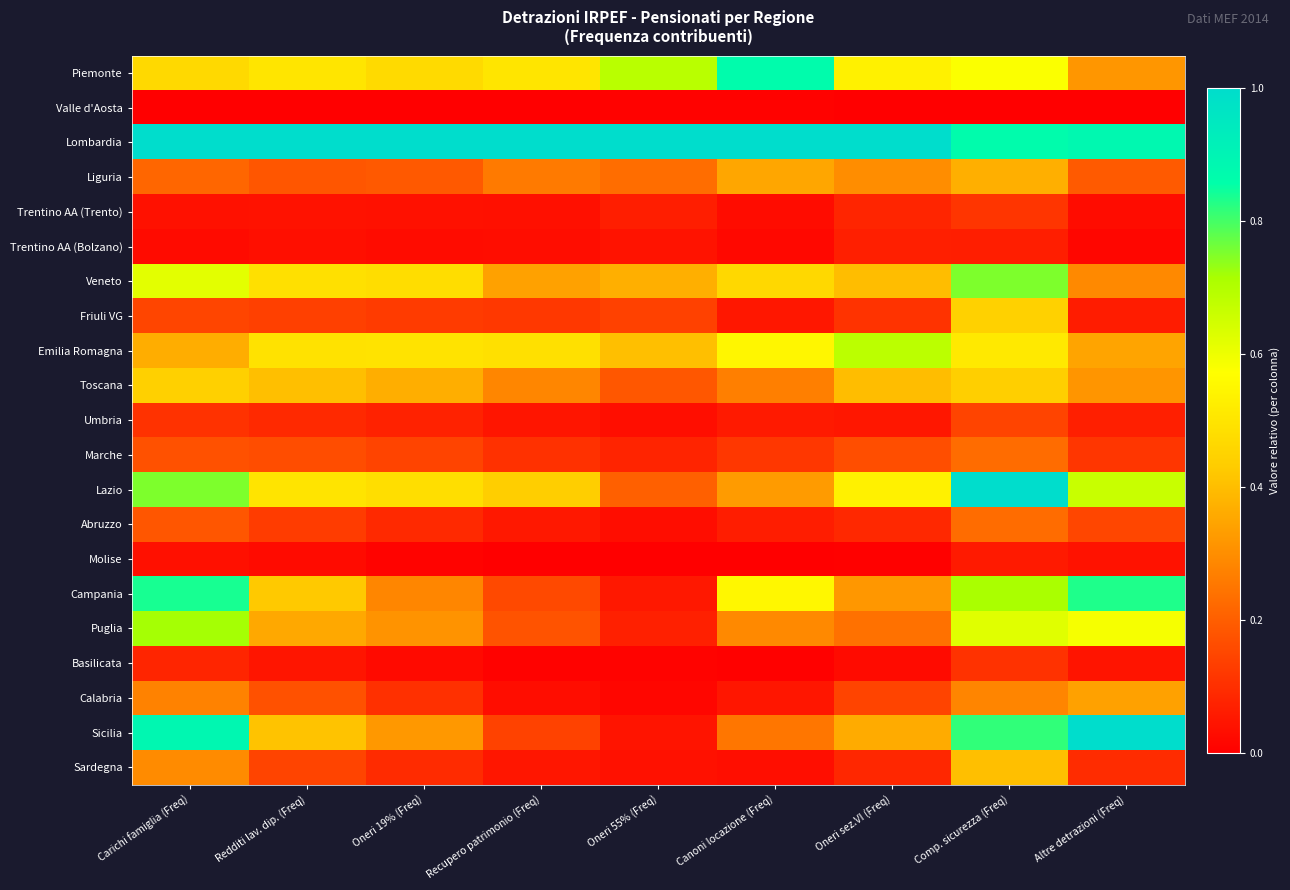

What is the greatest value displayed?

1.0